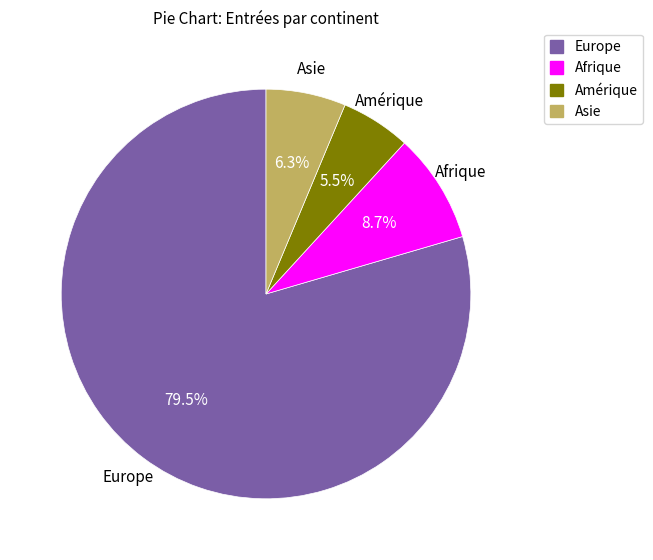

How many slices are in this pie chart?

4